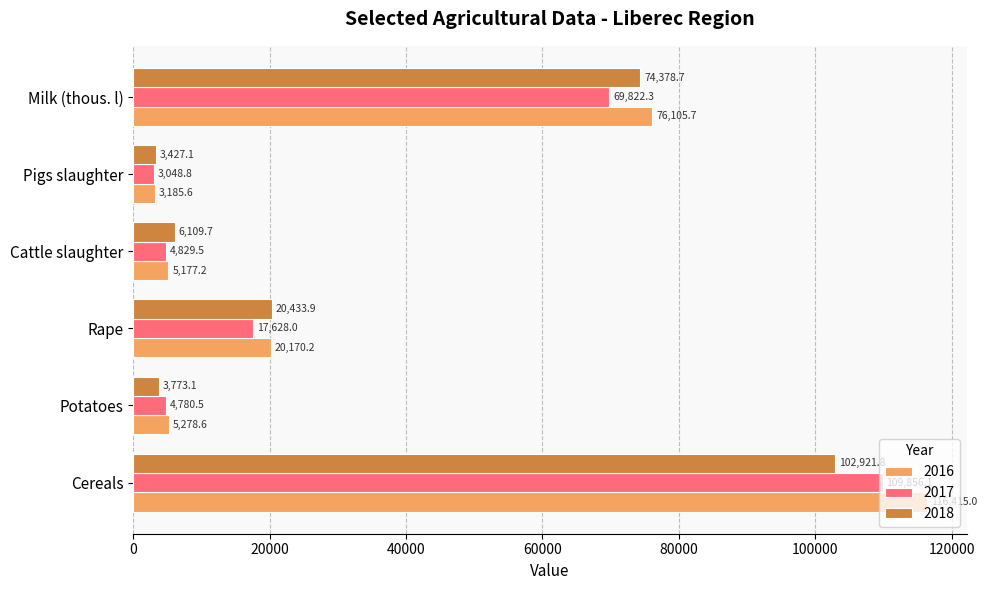

True or false: 2017 has a value of 125282.2 at Milk (thous. l).

False